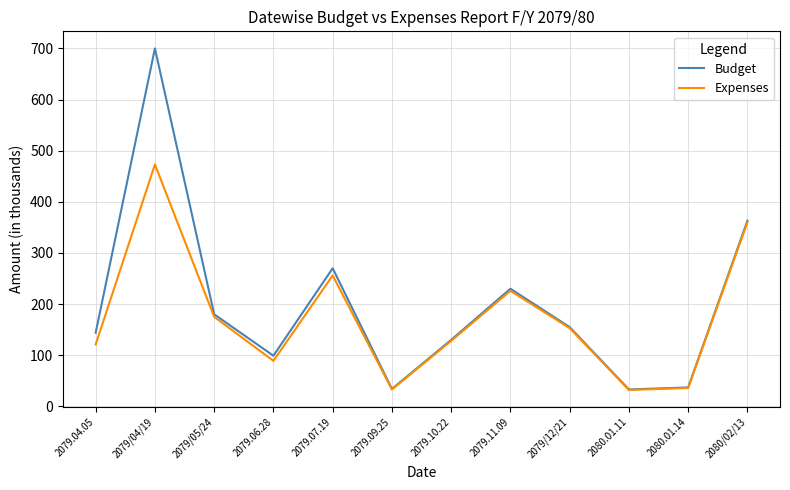

Which category has the highest value in the Expenses series?

2079/04/19